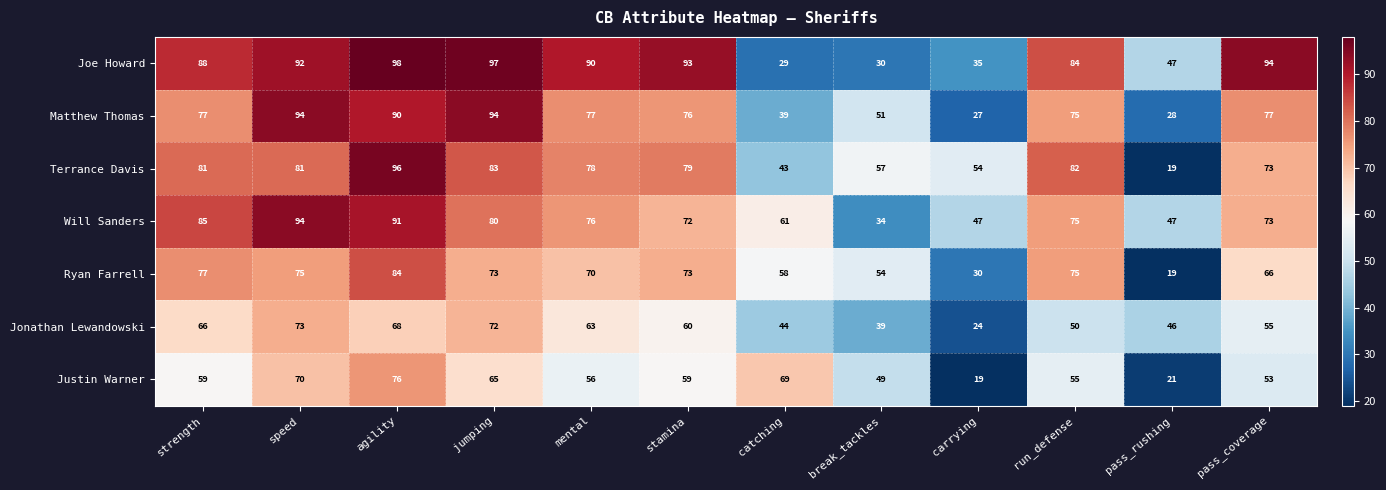

What is the minimum value shown in the chart?

19